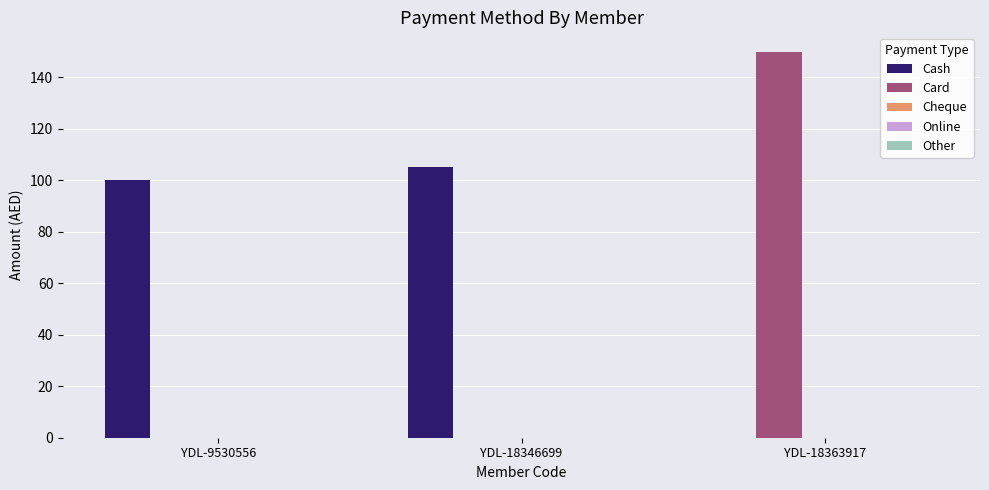

Which series has the largest range (max minus min)?

Card